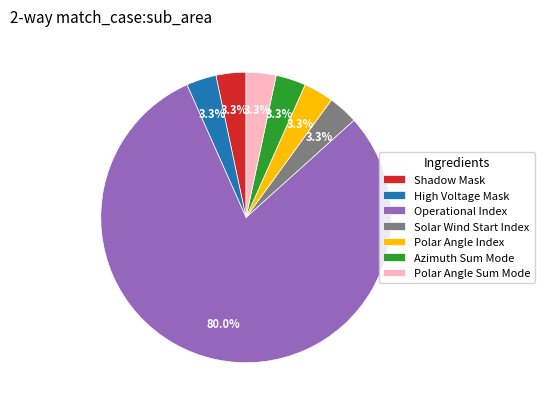

Combined, do Operational Index and Polar Angle Sum Mode account for over 50%?

Yes